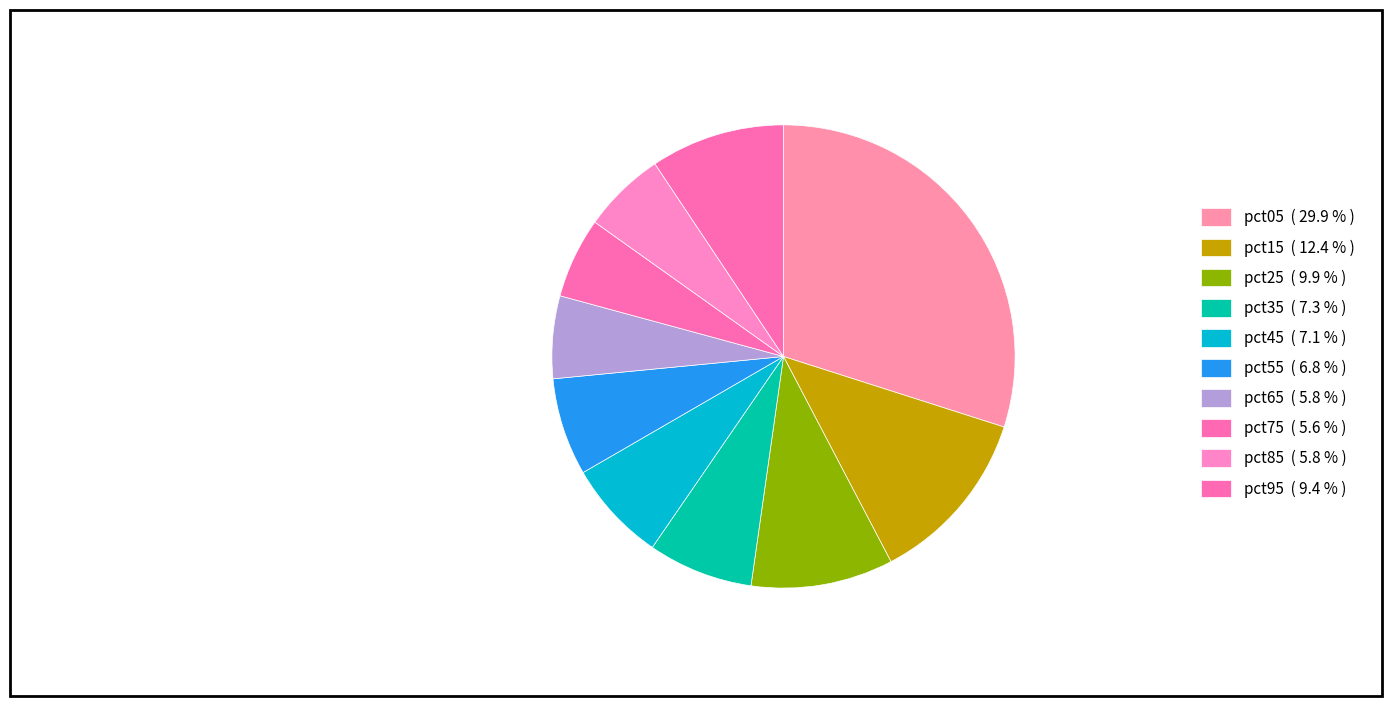

How many segments does this pie chart have?

10